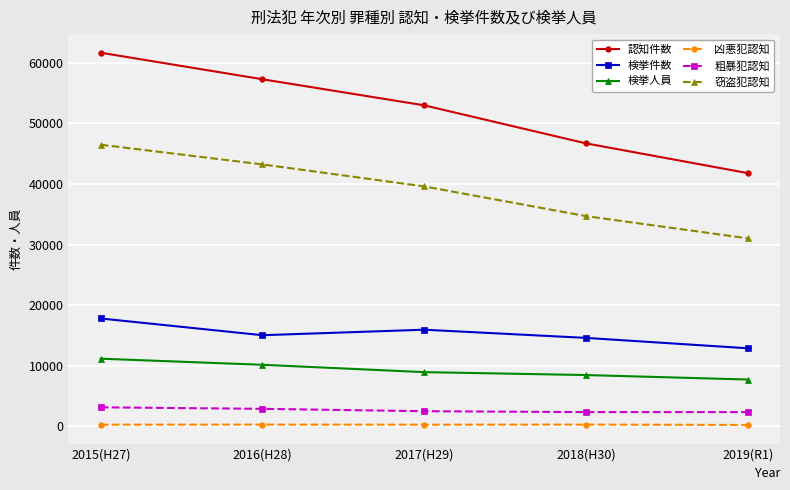

Rank the series at 2015(H27) from lowest to highest value.

凶悪犯認知, 粗暴犯認知, 検挙人員, 検挙件数, 窃盗犯認知, 認知件数